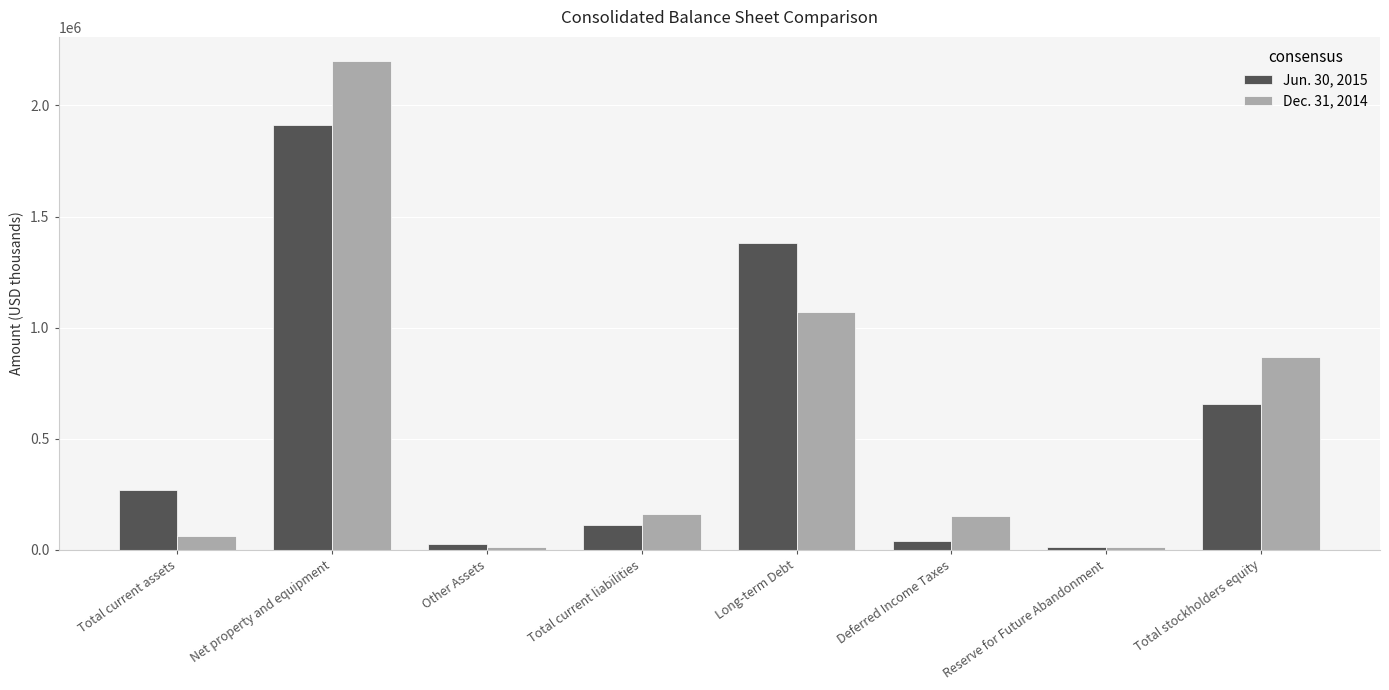

Rank the series by their average value, from highest to lowest.

Dec. 31, 2014, Jun. 30, 2015